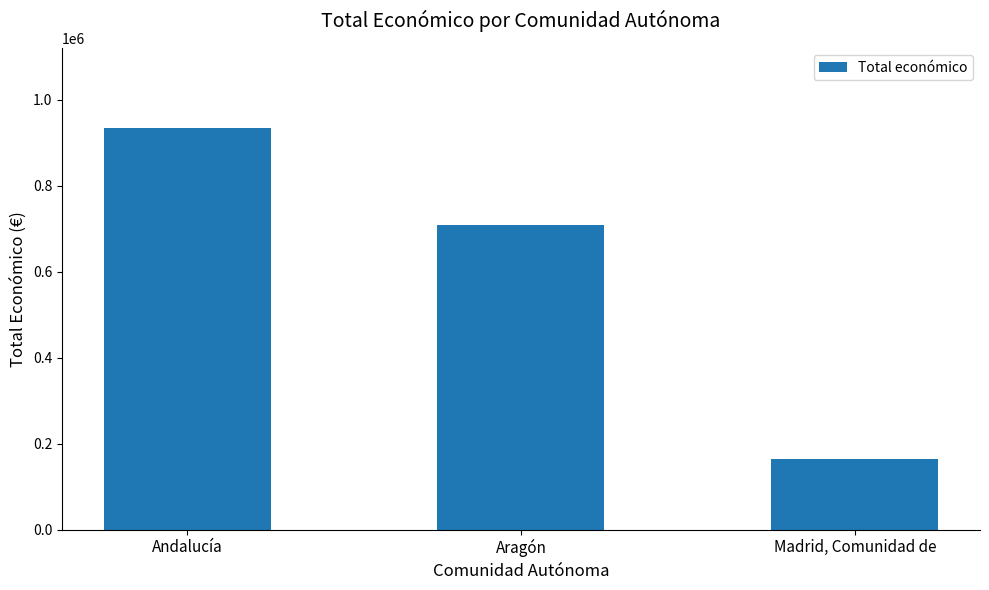

What is the average value?

602175